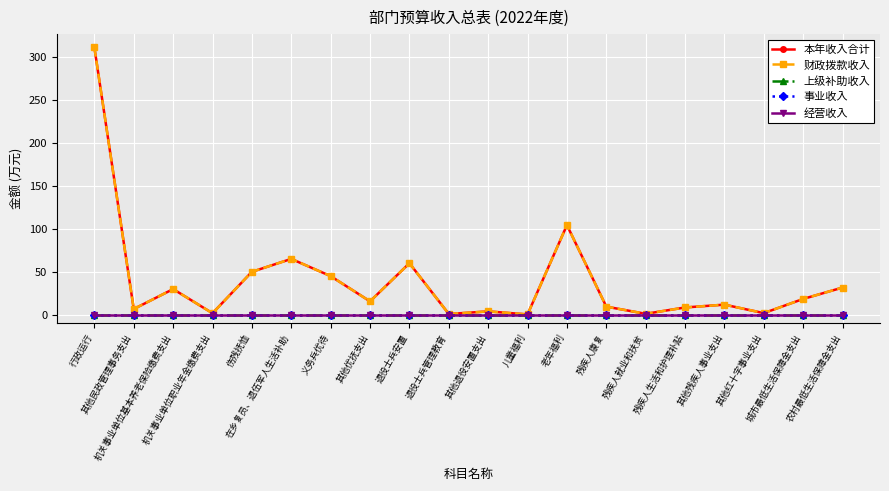

What position from the left is 儿童福利?

12